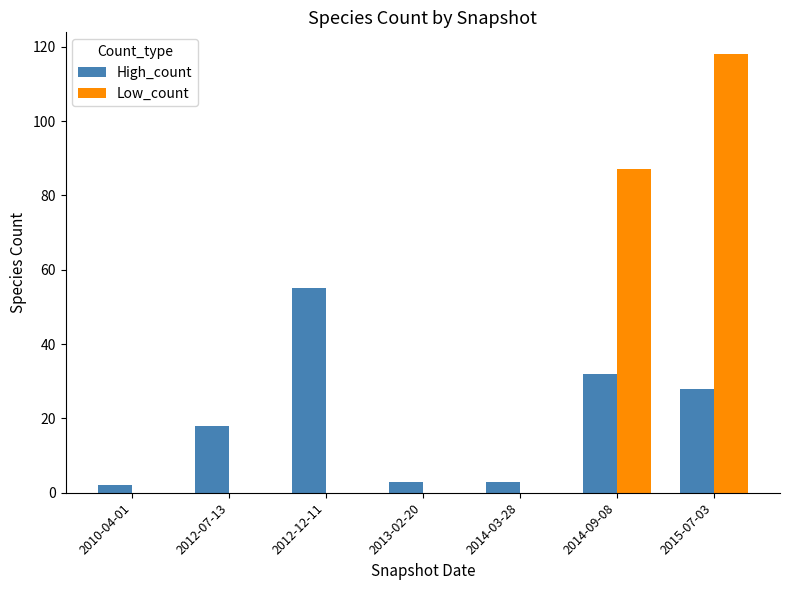

What is the highest value of the High_count series?

55